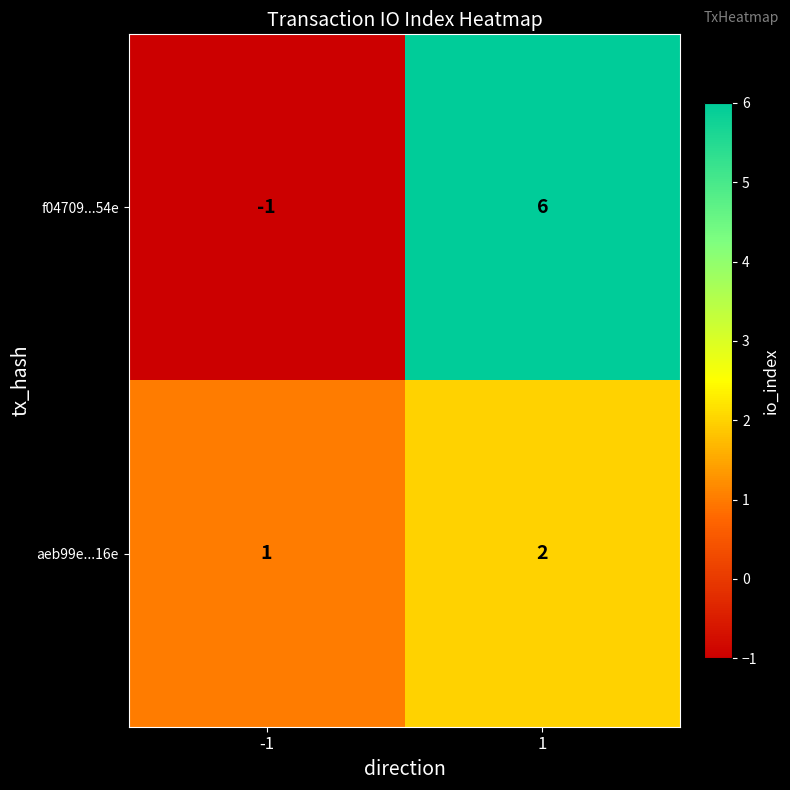

Read the f04709...54e value at 1.

6